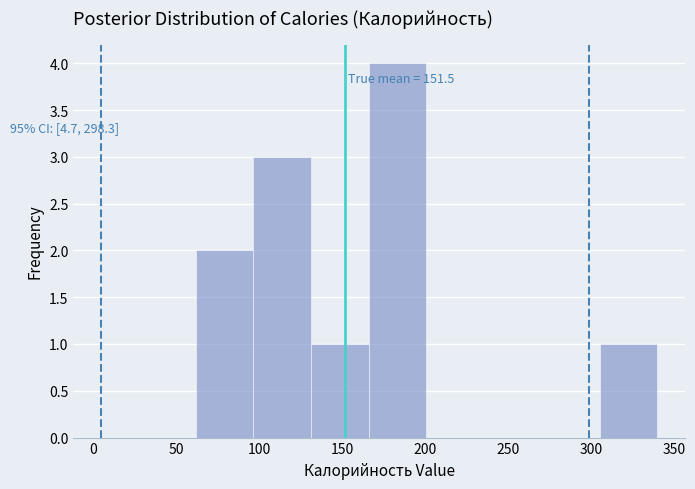

Over which range of the x-axis is the bar tallest?

165 to 200